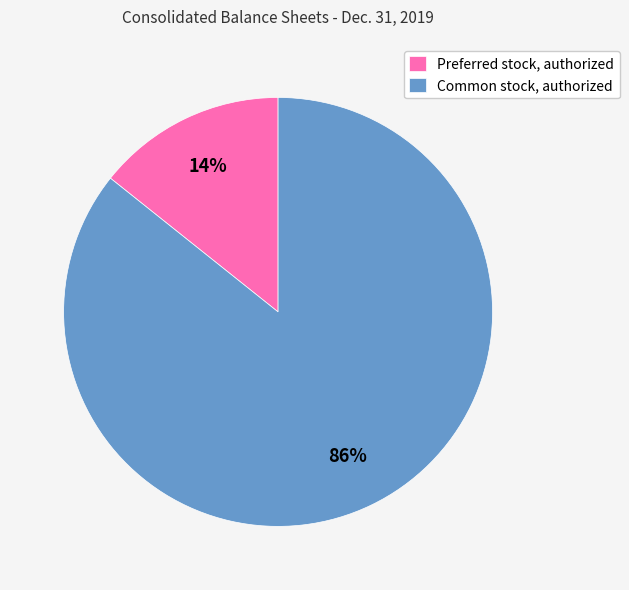

Rank the categories by value from lowest to highest.

Preferred stock, authorized, Common stock, authorized